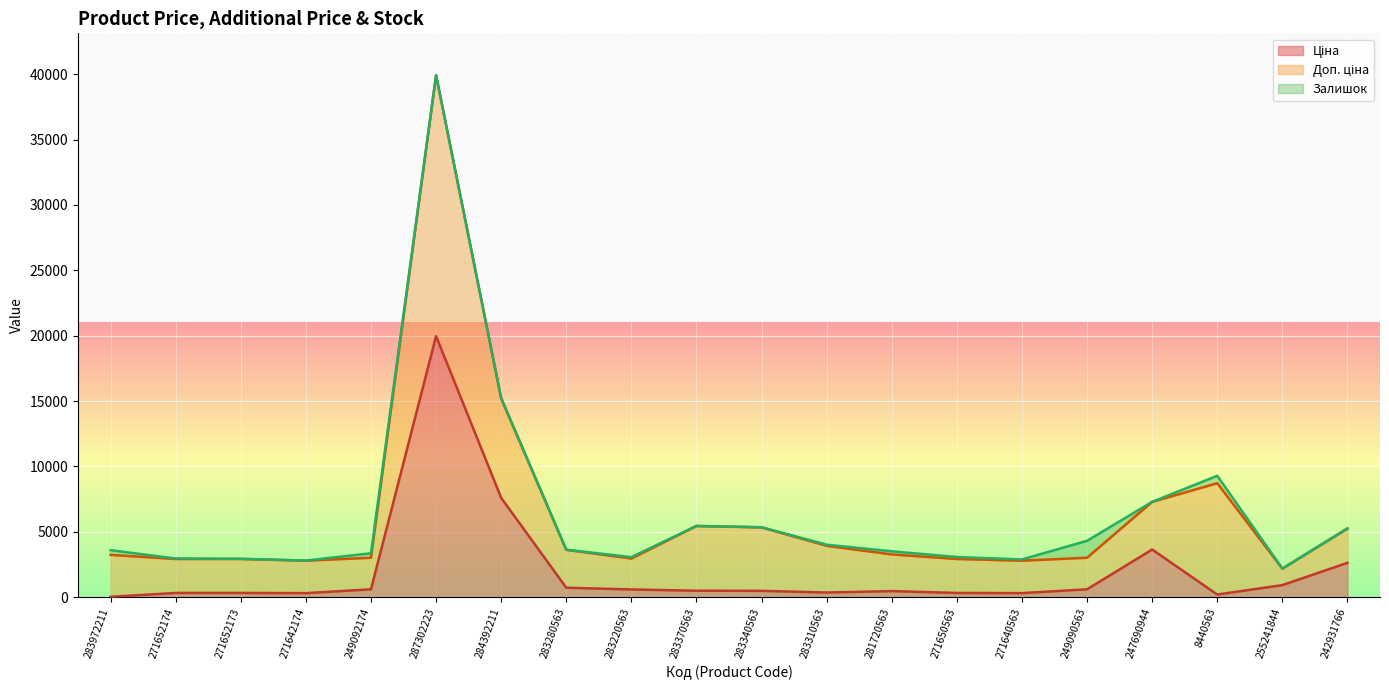

What is the label of the 20th point from the right?

283972211